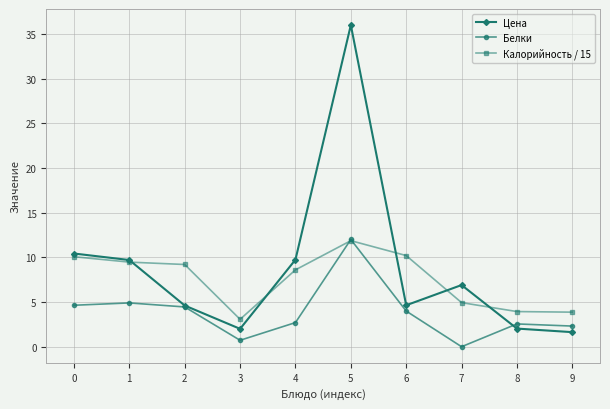

True or false: Белки has a value of 3.2 at 0.

False